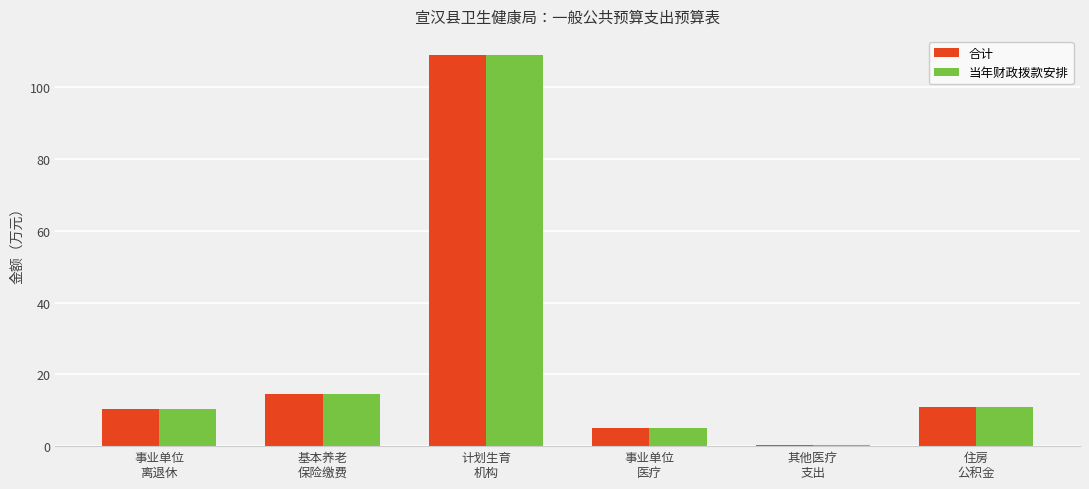

Are the bars grouped side by side (vs. stacked)?

Yes